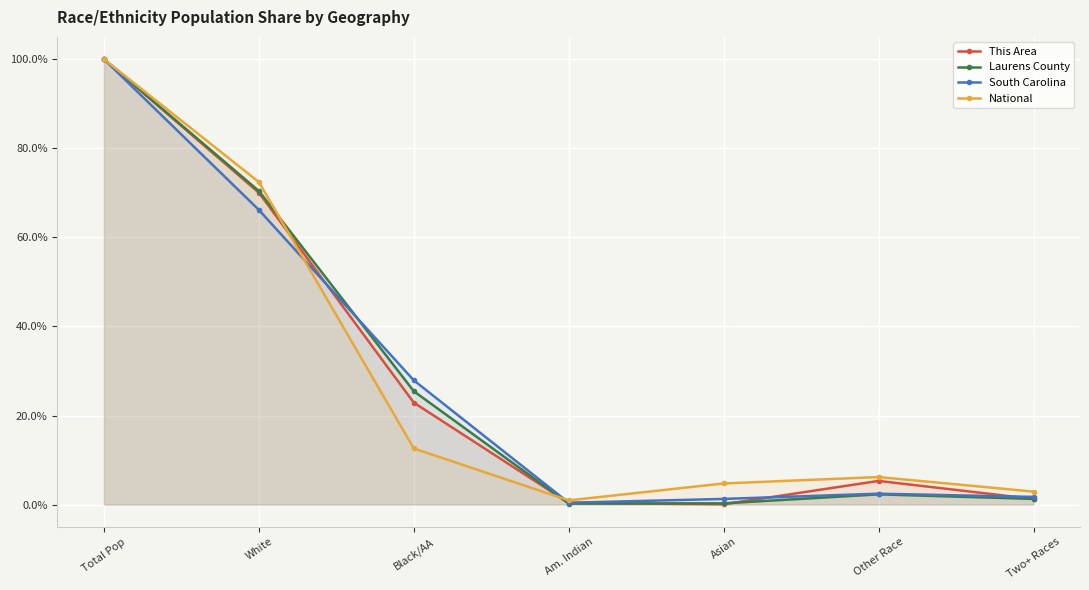

Which series ends up on top after the final intersection of Laurens County and National?

National